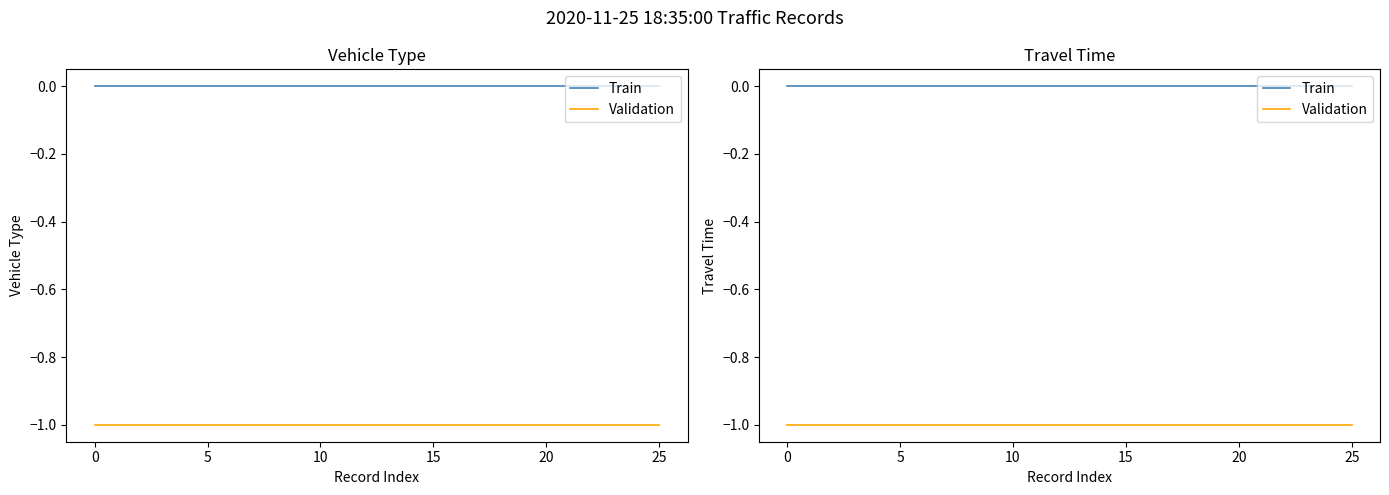

The Validation series shows -2 at 25. True or false?

False